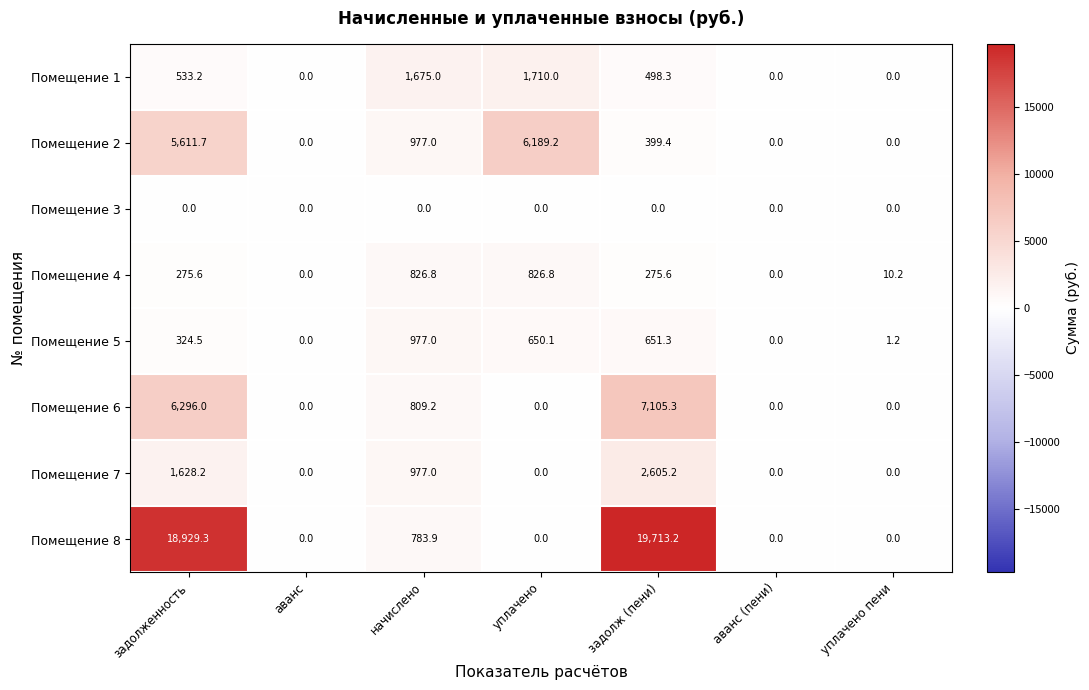

Rank the series by their maximum value, from highest to lowest.

Помещение 8, Помещение 6, Помещение 2, Помещение 7, Помещение 1, Помещение 5, Помещение 4, Помещение 3